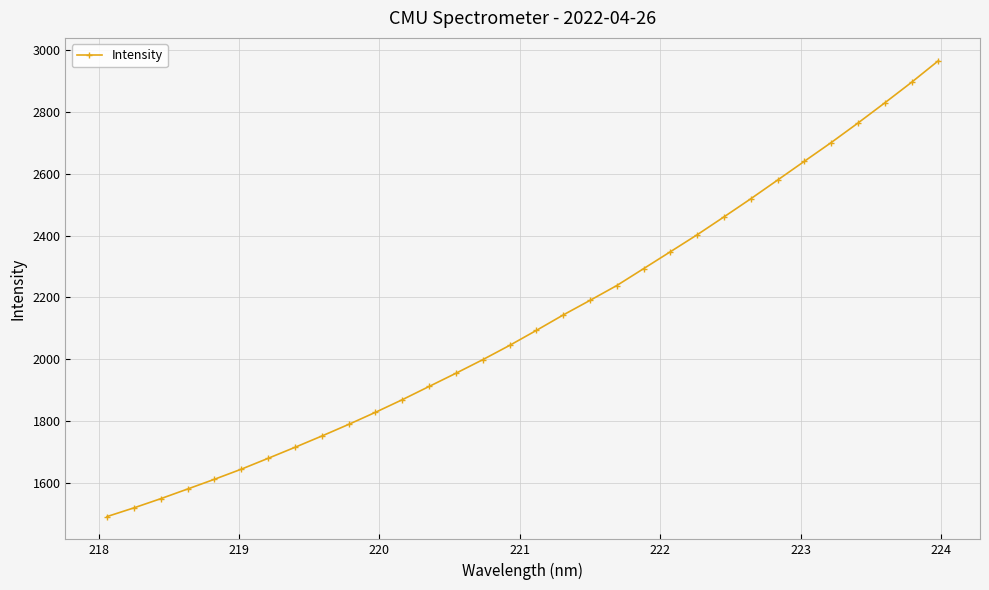

What is the difference between the maximum and second lowest values?

1448.8